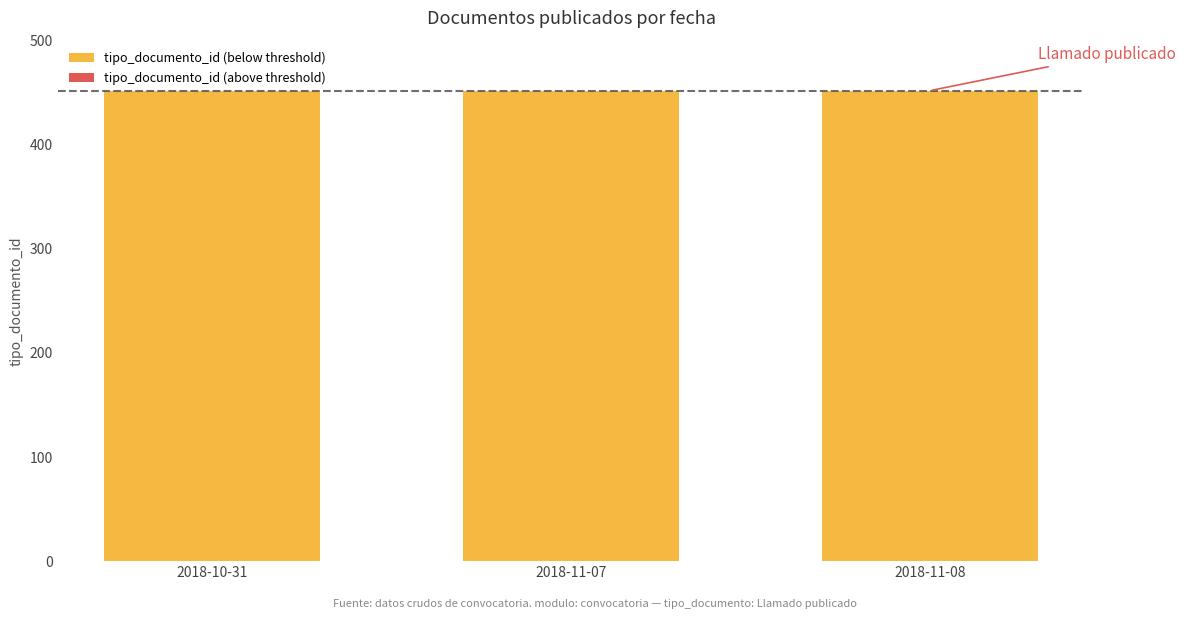

What are all the series names shown in the legend?

tipo_documento_id (below threshold), tipo_documento_id (above threshold)